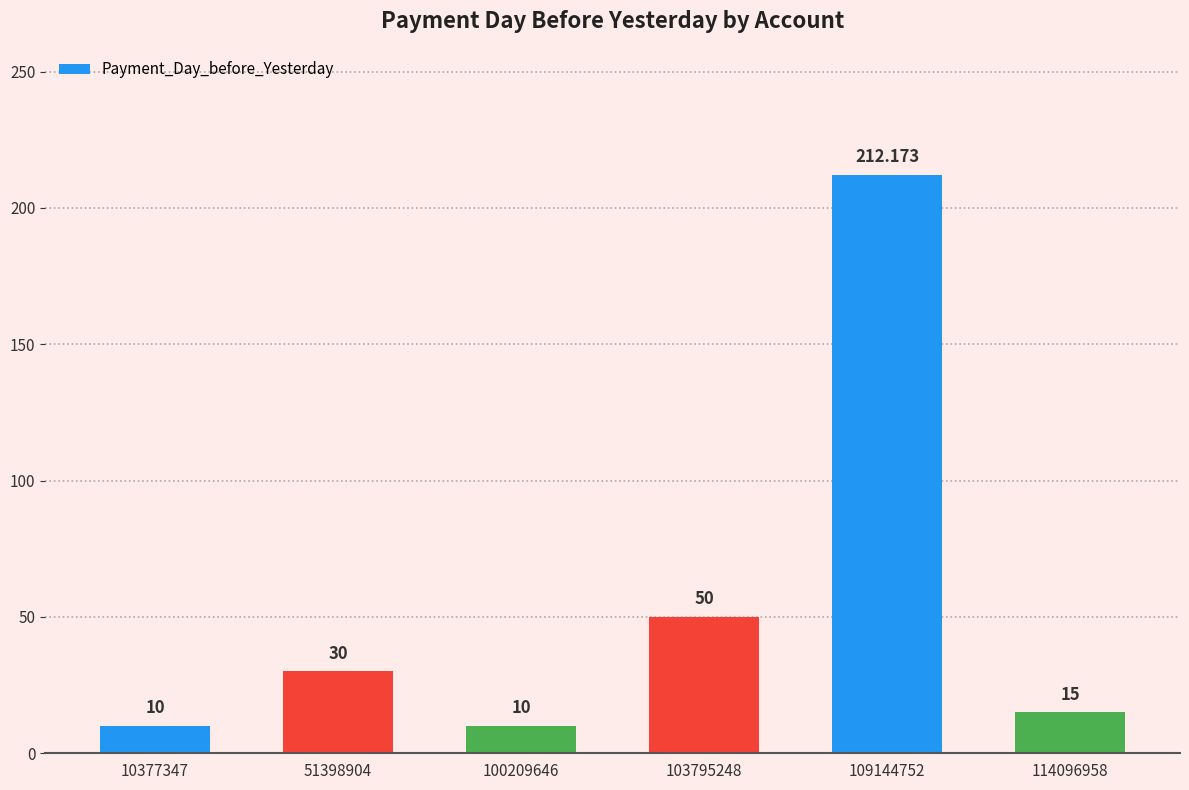

What is the change in value from 51398904 to 114096958?

-15.0